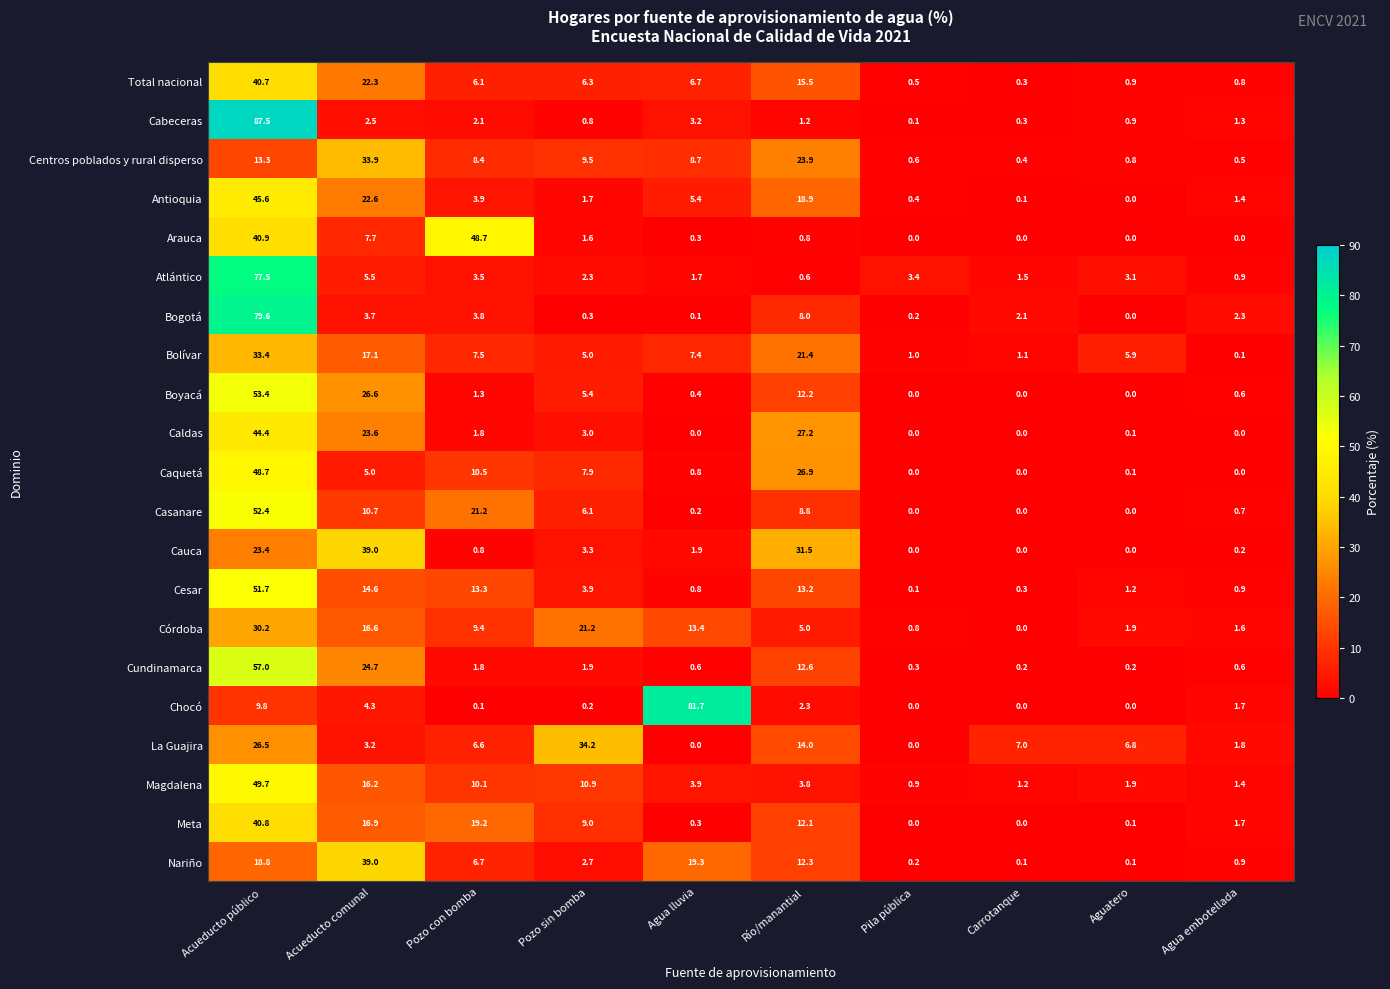

Rank the series at Río/manantial from lowest to highest value.

Atlántico, Arauca, Cabeceras, Chocó, Magdalena, Córdoba, Bogotá, Casanare, Meta, Boyacá, Nariño, Cundinamarca, Cesar, La Guajira, Total nacional, Antioquia, Bolívar, Centros poblados y rural disperso, Caquetá, Caldas, Cauca